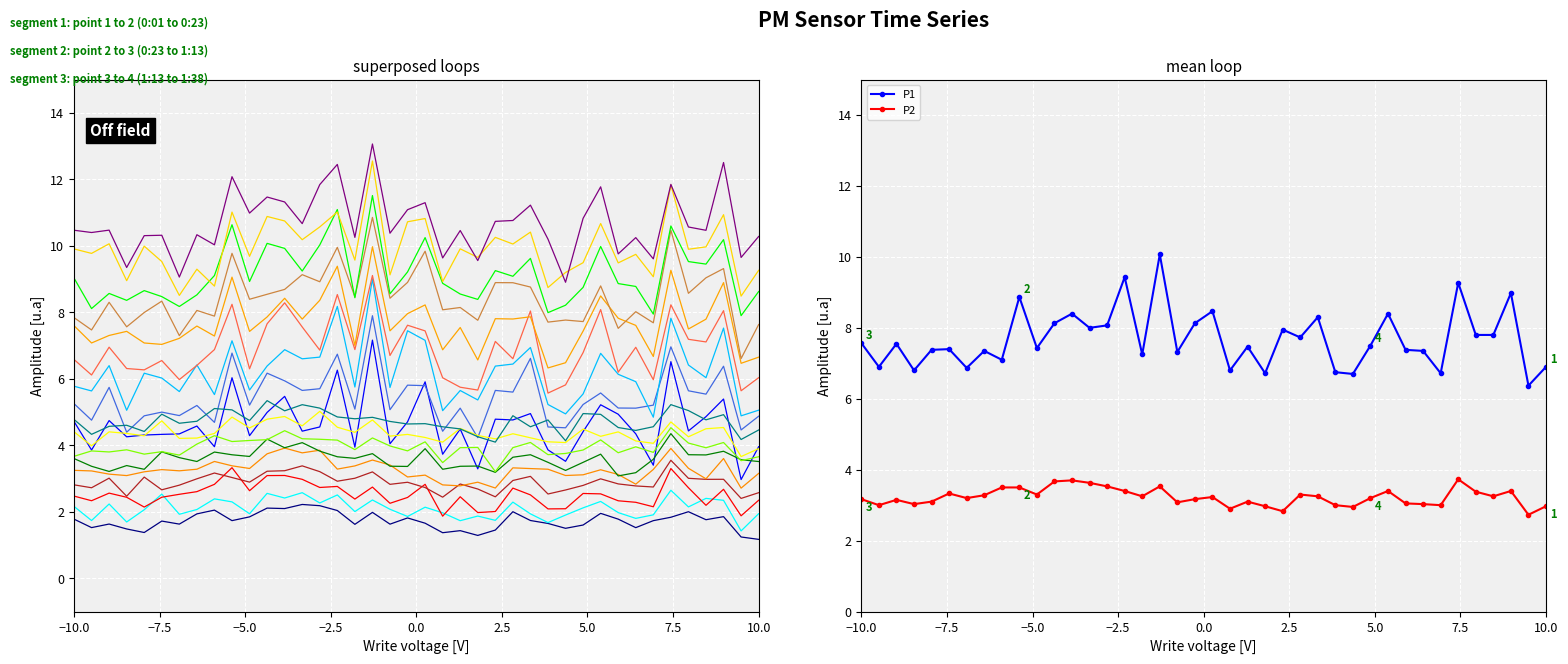

Rank the series by their maximum value, from highest to lowest.

P1, P2